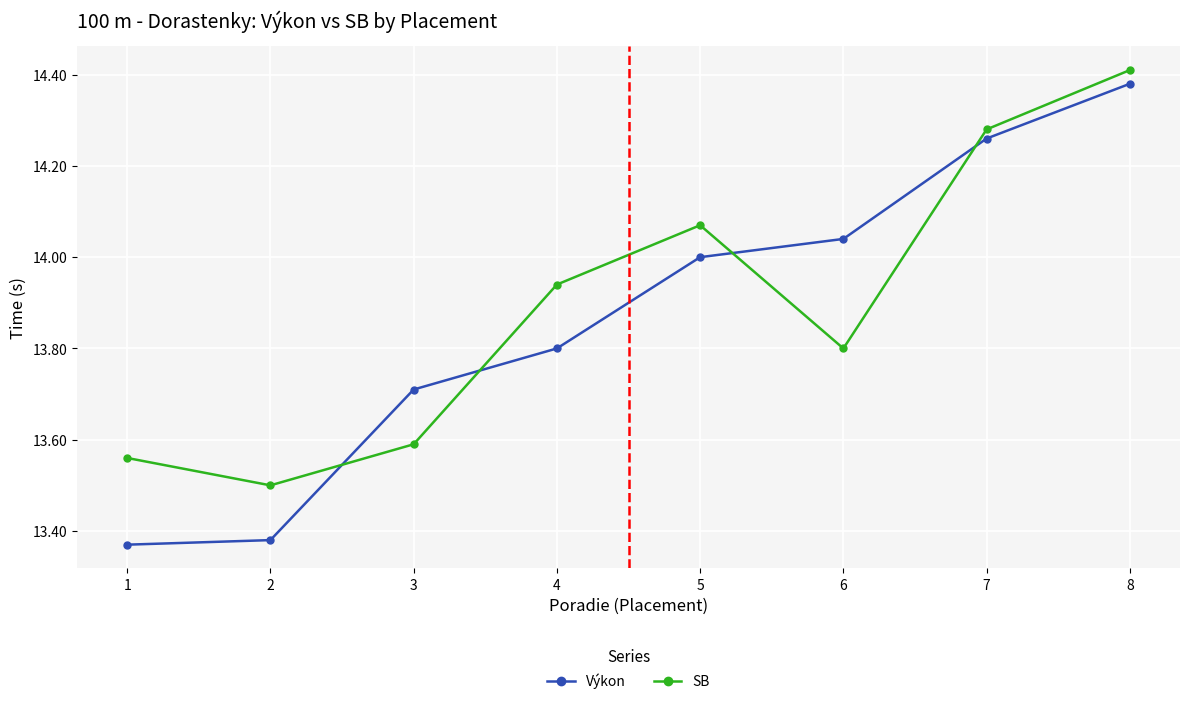

True or false: Výkon has a value of 17.4 at 2.

False